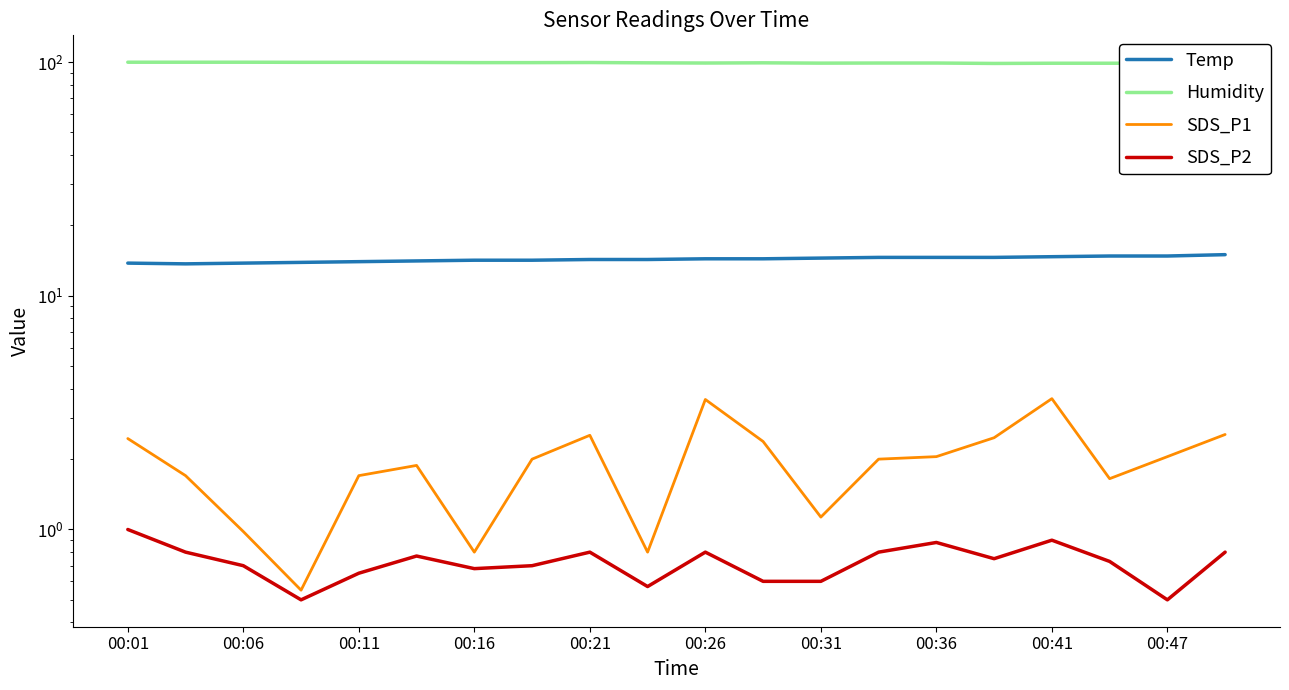

True or false: SDS_P2 has more than 1 points higher than both neighbors.

True